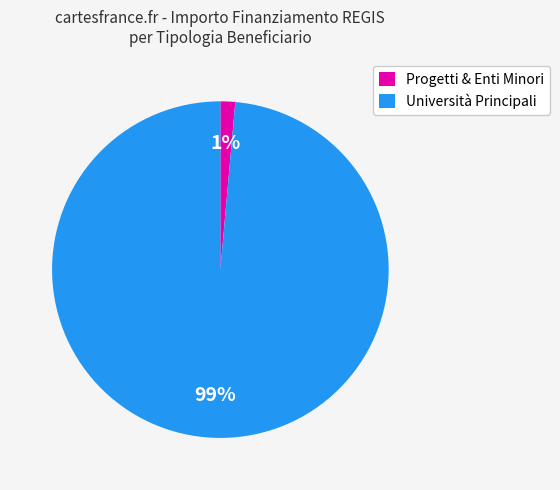

To the nearest percent, what is the combined percentage of Università Principali and Progetti & Enti Minori?

100%